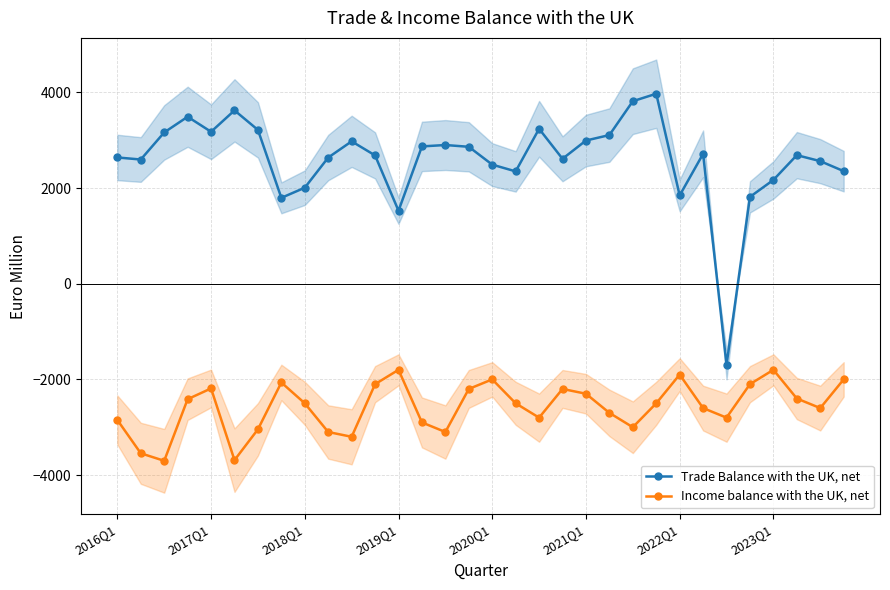

True or false: Income balance with the UK, net and Trade Balance with the UK, net cross at least once.

False